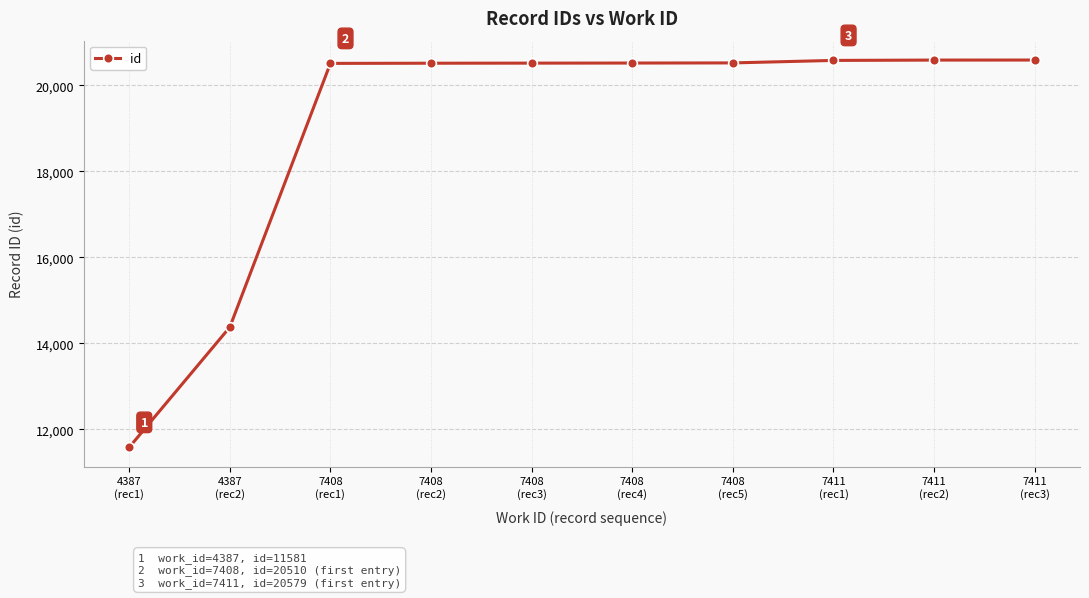

What is the value of the 2nd point from the left?

14376